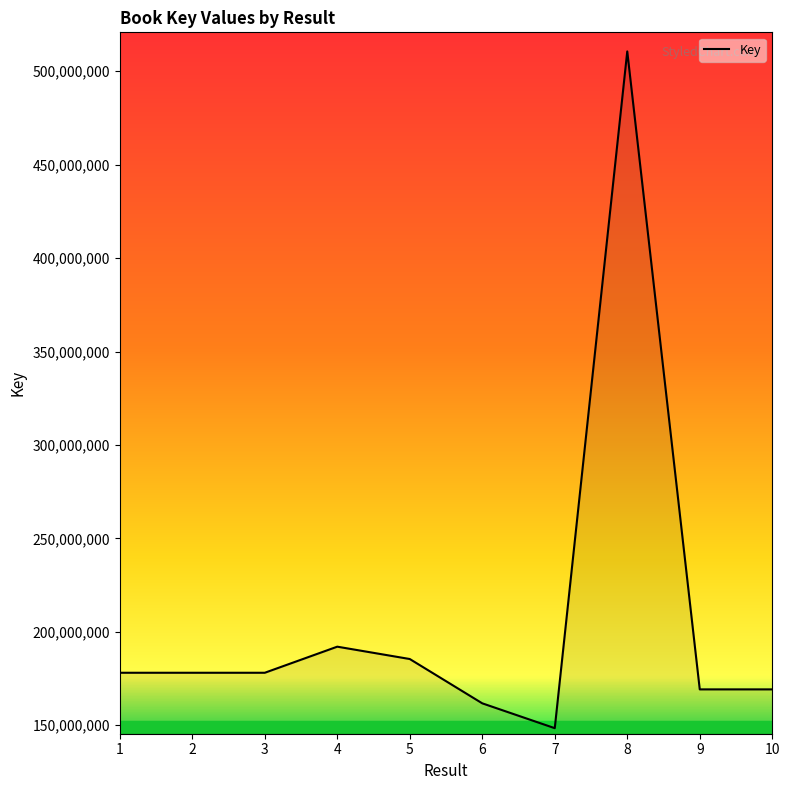

The value at 7 is 34783241. True or false?

False